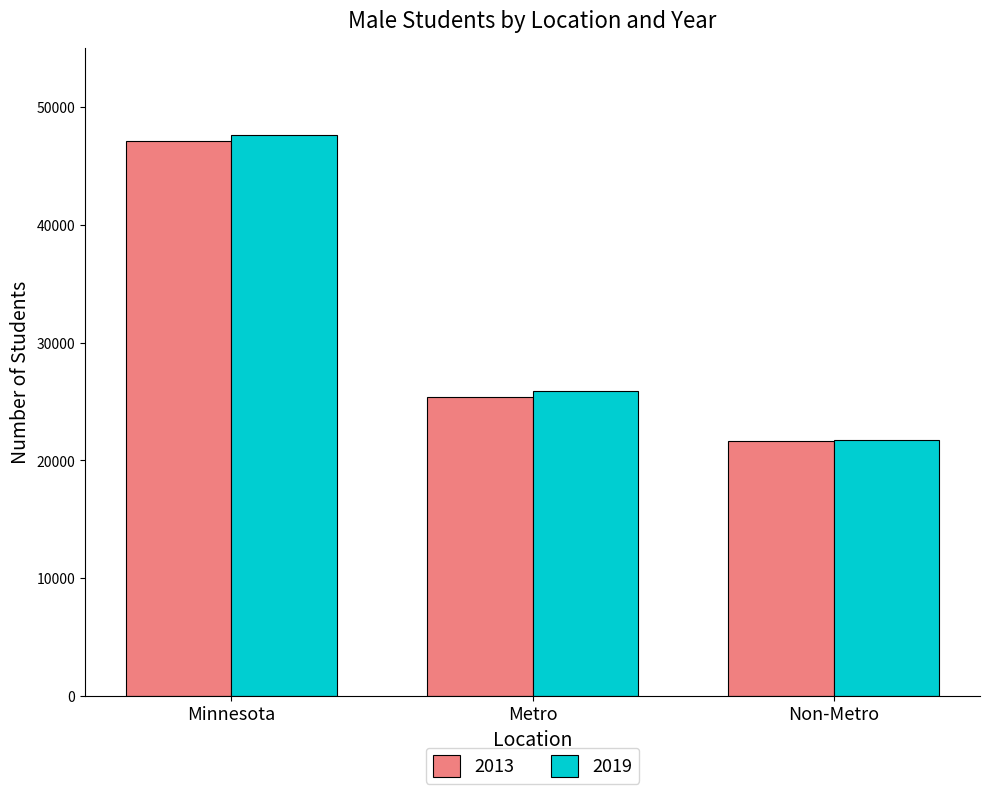

What is the label of the 3rd bar from the right?

Minnesota